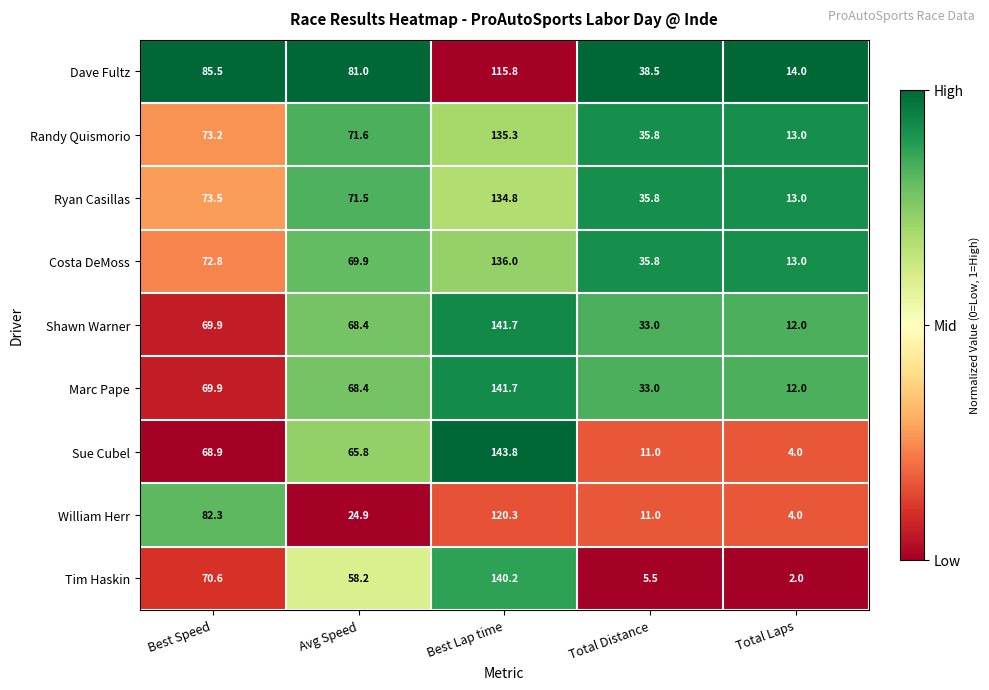

Which series has the widest spread of values?

Sue Cubel